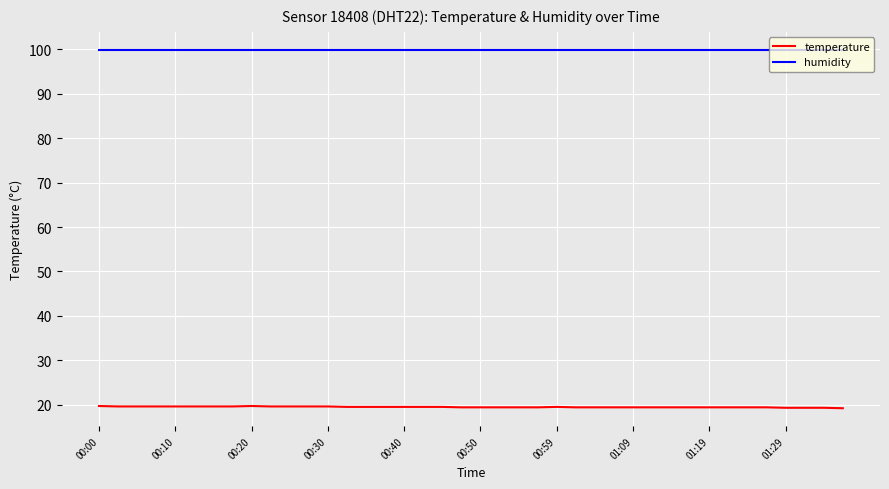

What is the greatest value displayed?

99.9